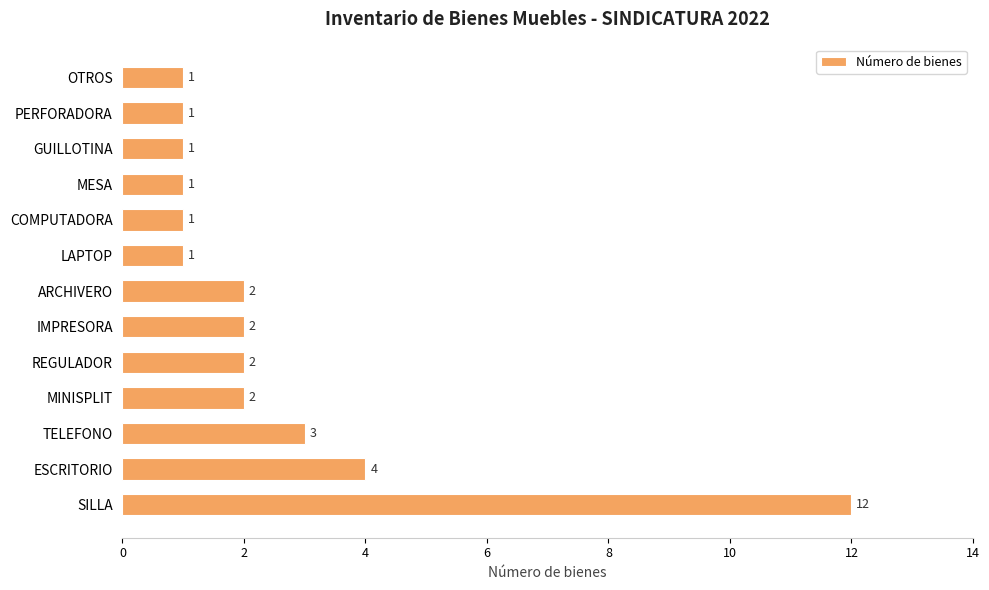

Reading top to bottom, what are all the values shown in this chart?

OTROS=1	PERFORADORA=1	GUILLOTINA=1	MESA=1	COMPUTADORA=1	LAPTOP=1	ARCHIVERO=2	IMPRESORA=2	REGULADOR=2	MINISPLIT=2	TELEFONO=3	ESCRITORIO=4	SILLA=12